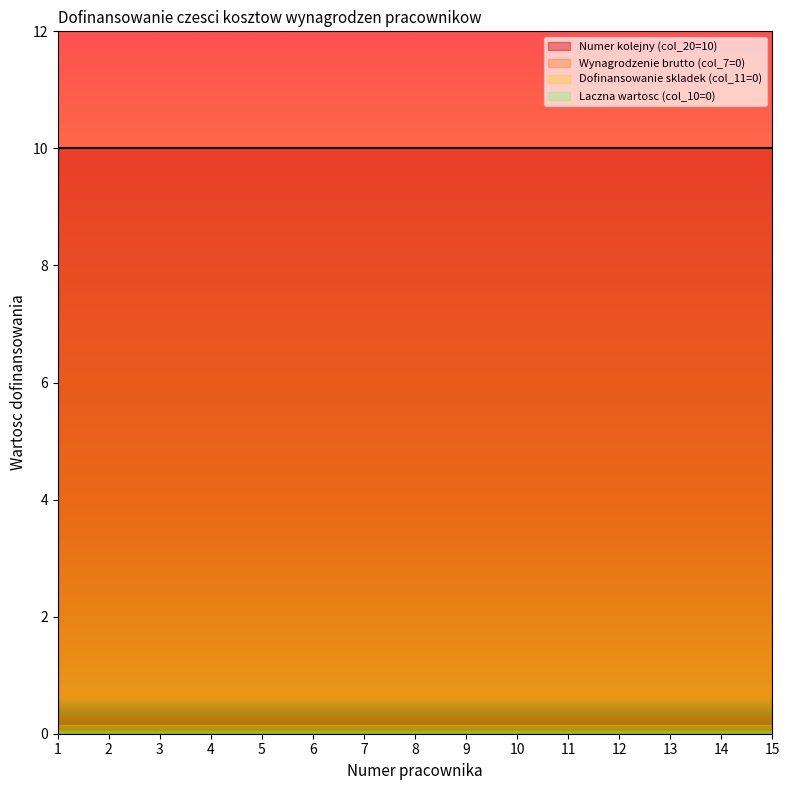

The Numer kolejny (col_20=10) series shows 10.0 at 13. True or false?

True